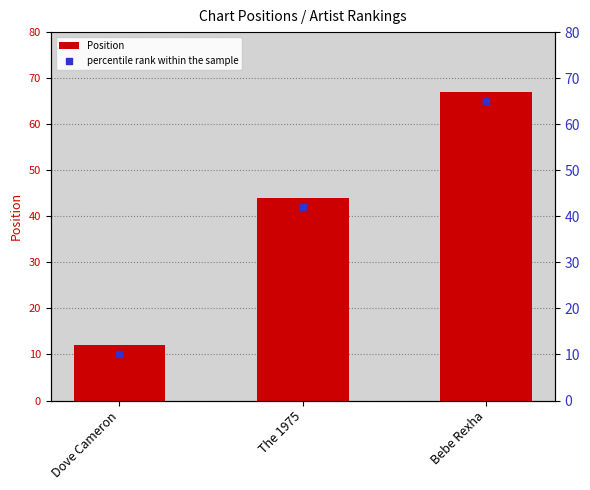

Which has a higher value, Bebe Rexha or Dove Cameron?

Bebe Rexha